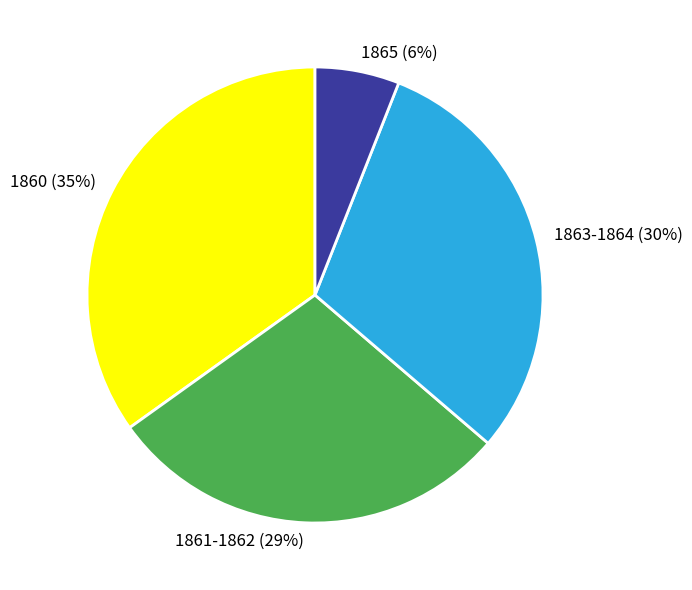

To the nearest percent, what is the average slice percentage?

25%